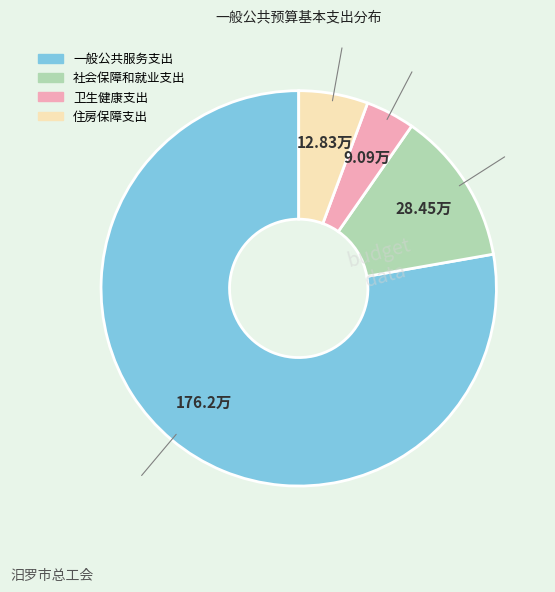

Count the number of slices in the pie.

4